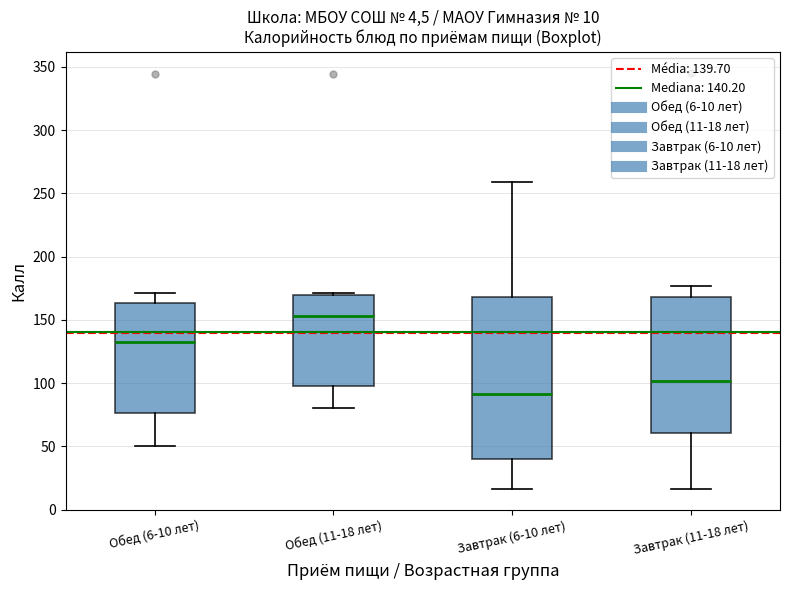

Comparing the boxes themselves (not the whiskers), which one is the tallest?

Завтрак (6-10 лет)